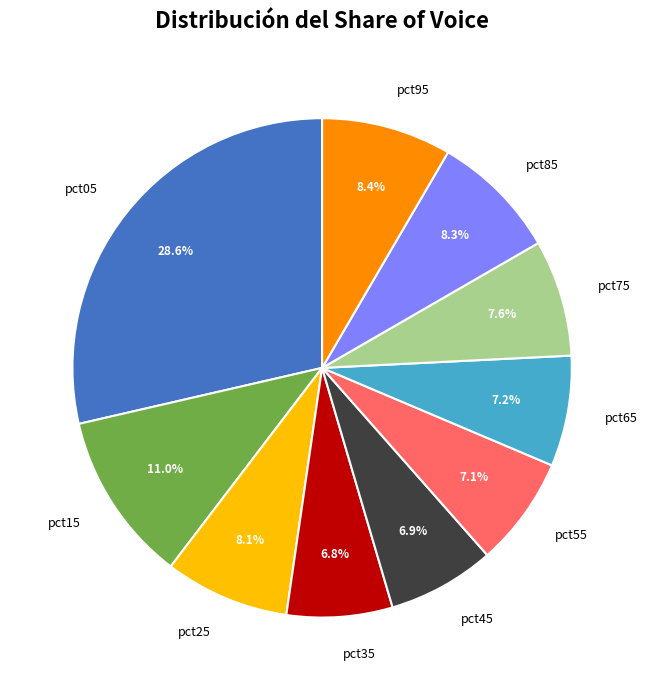

Does pct85 account for over 50% of the chart?

No